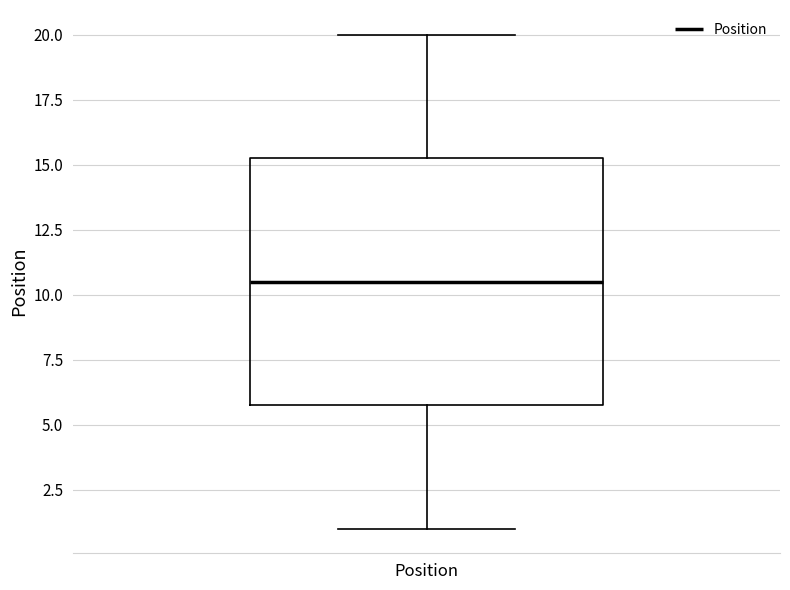

Read this box plot against the y-axis: the position of the median line, the range covered by the box, and the ends of both whiskers. The values are not printed on the chart, so give them approximately, as read against the axis.

median 10.5, box 6.0 to 15.5, whiskers 1.0 to 20.0